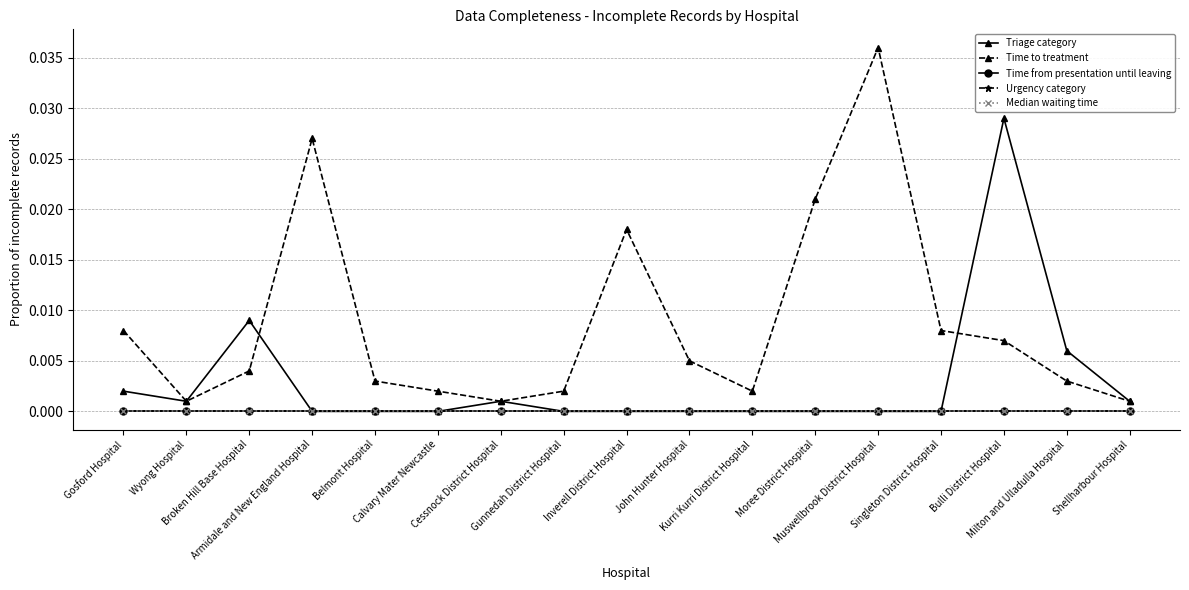

Is this an area chart (filled region under the line)?

No